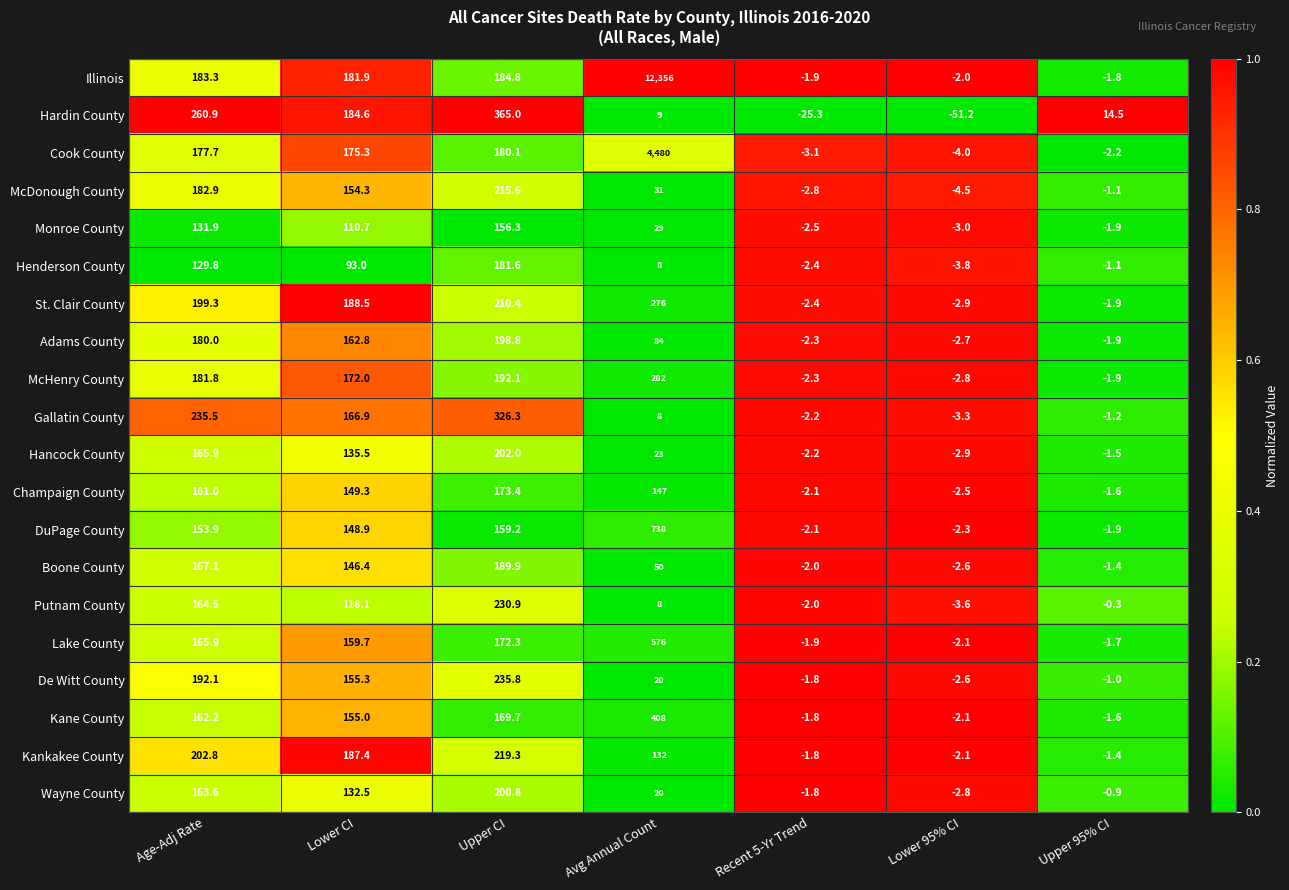

What is the total value across all series at Age-Adj Rate?

3562.1